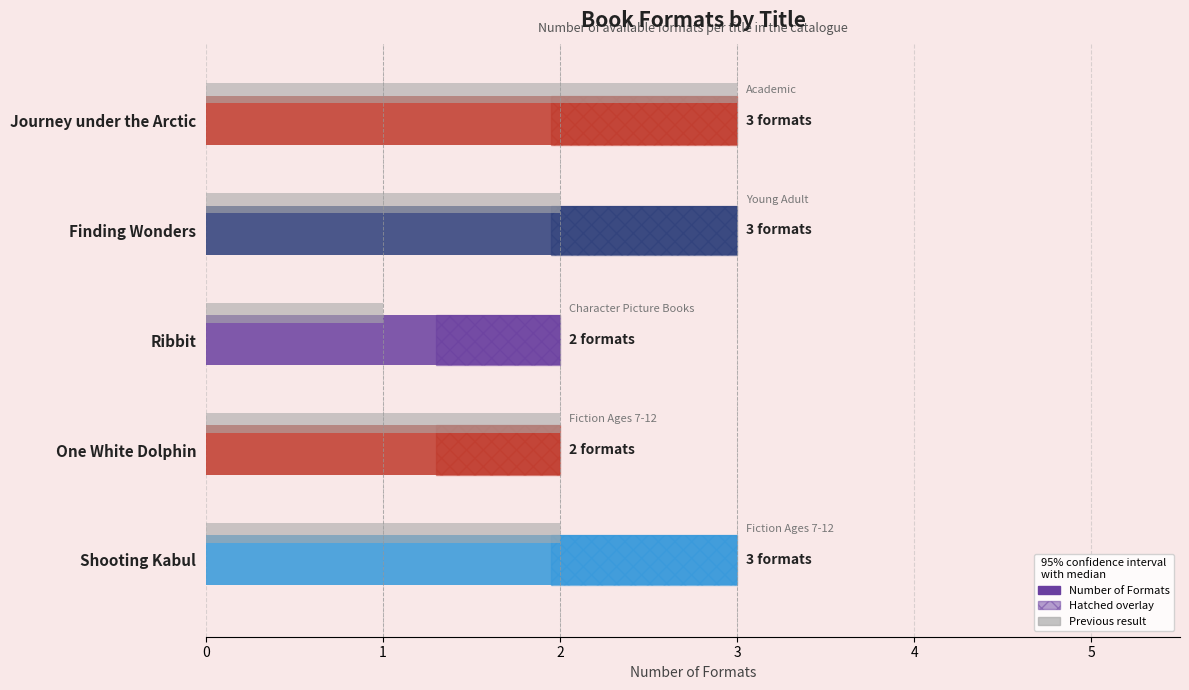

What is the smallest value displayed?

2